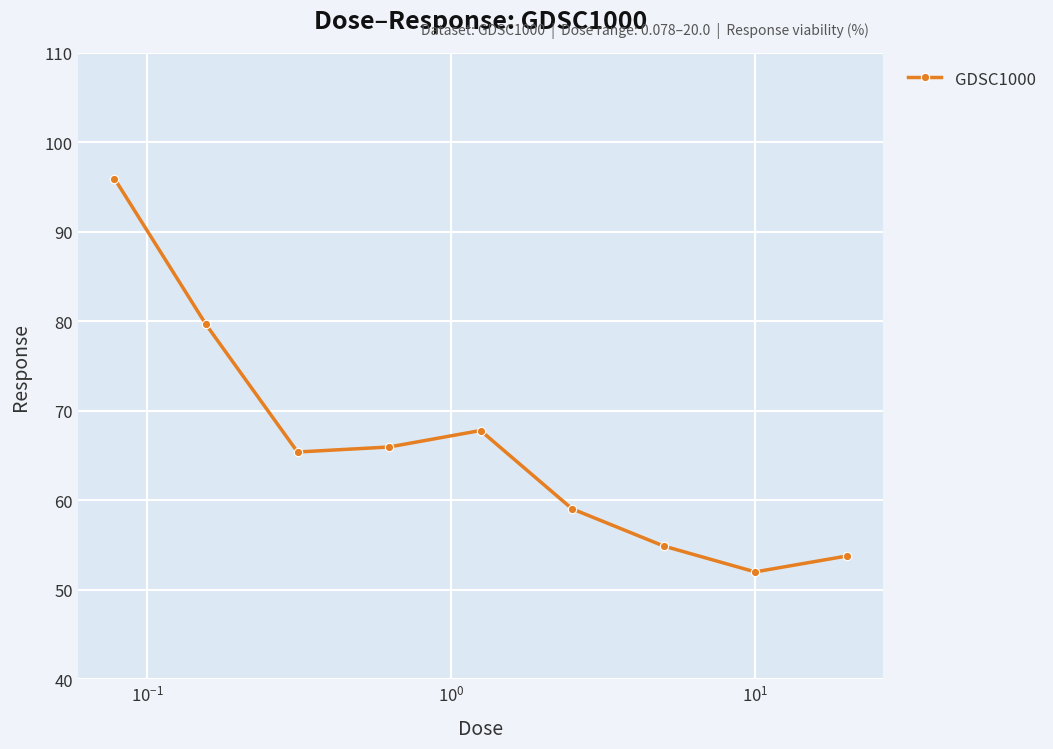

Reading left to right, list all the values displayed in this chart.

96.0	79.7	65.4	66.0	67.8	59.1	54.9	52.0	53.8